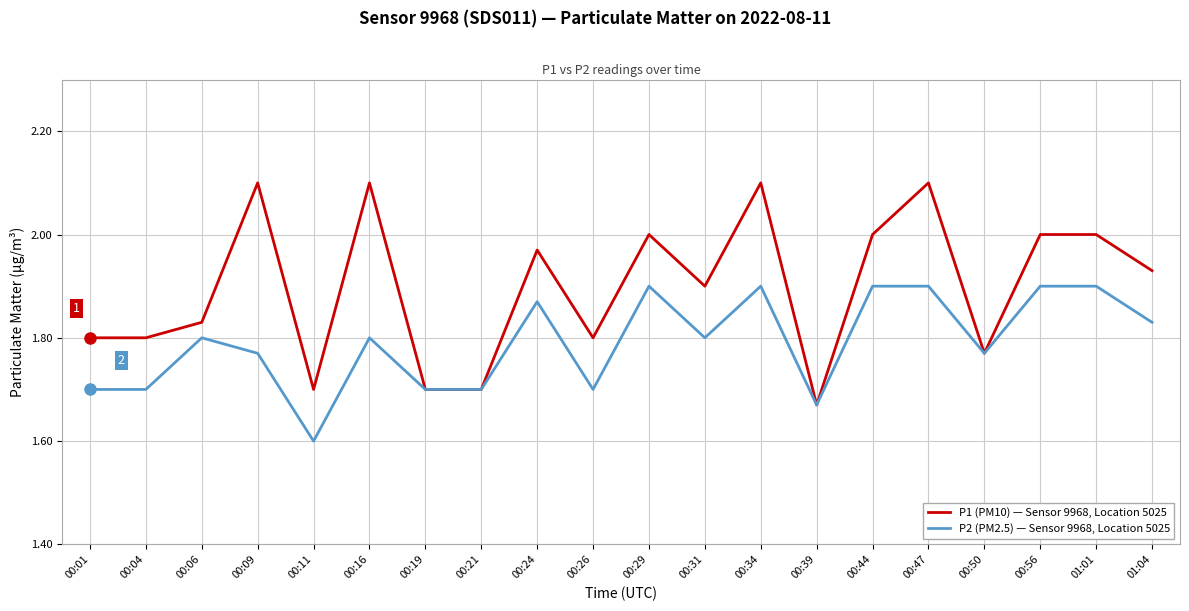

The value of P2 (PM2.5) — Sensor 9968, Location 5025 at 00:50 is 2.7. True or false?

False